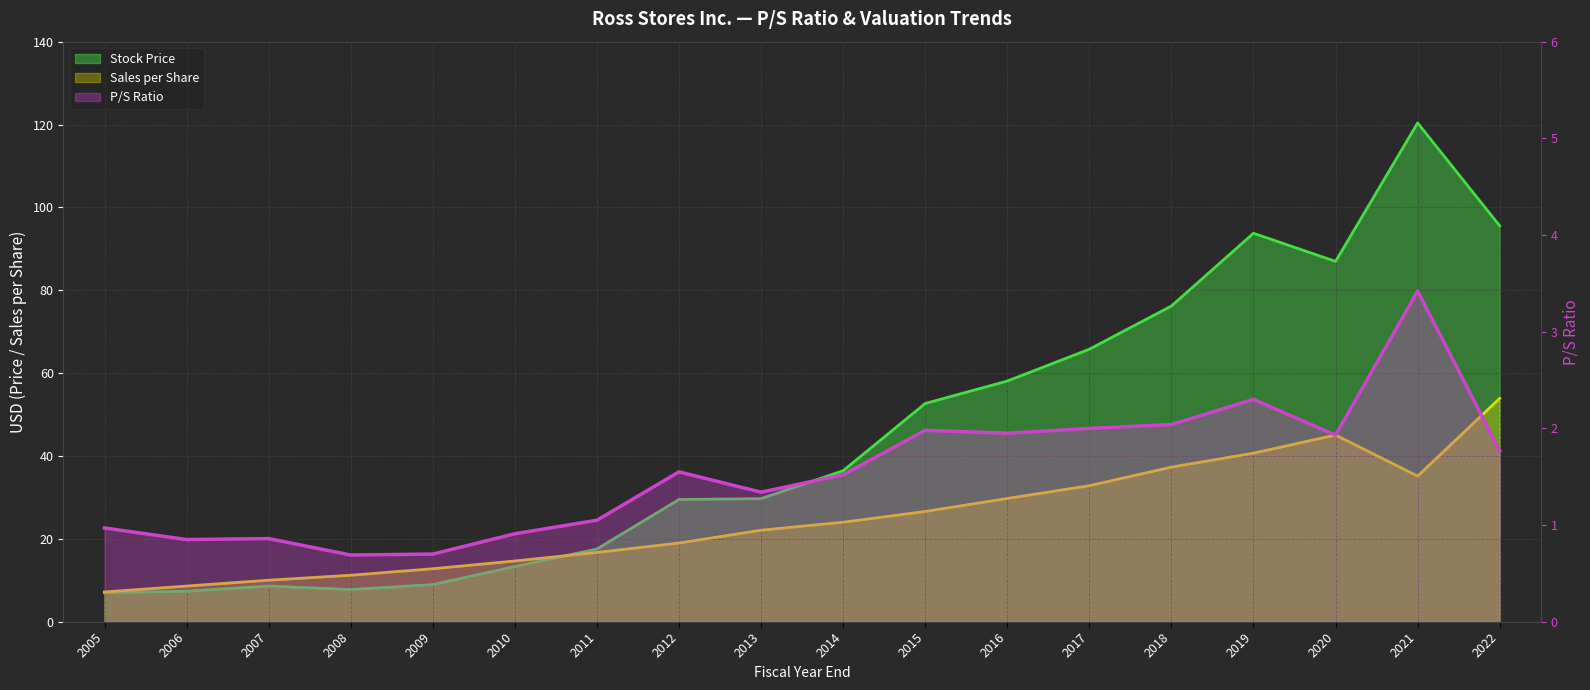

True or false: P/S and Sales per Share intersect in this chart.

False